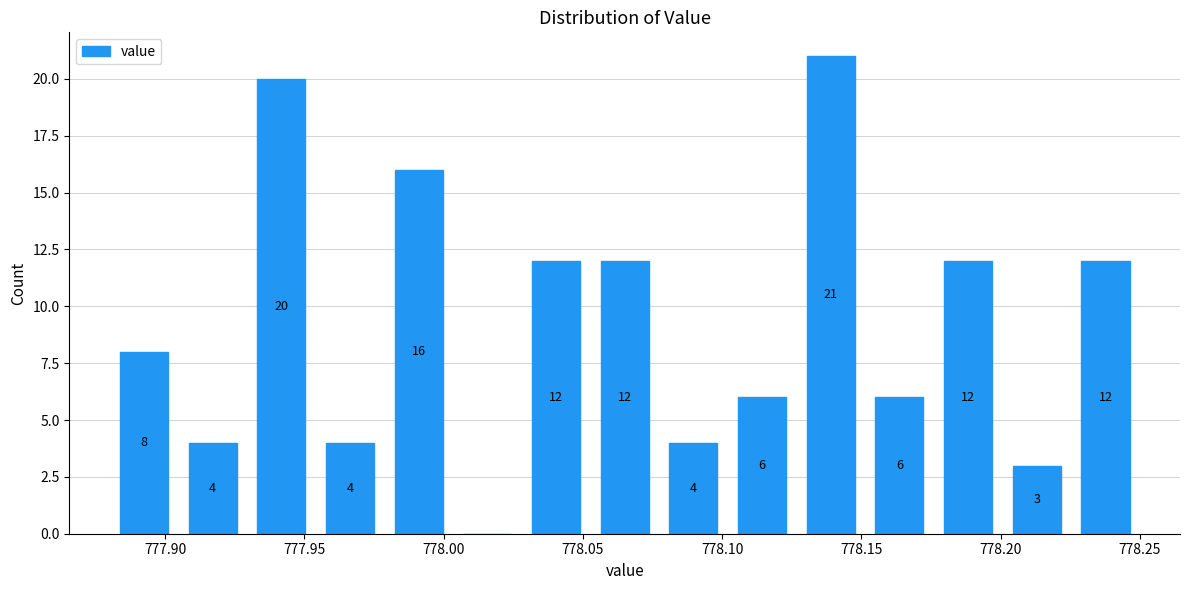

Over which range of the x-axis is the bar tallest?

778.125 to 778.150